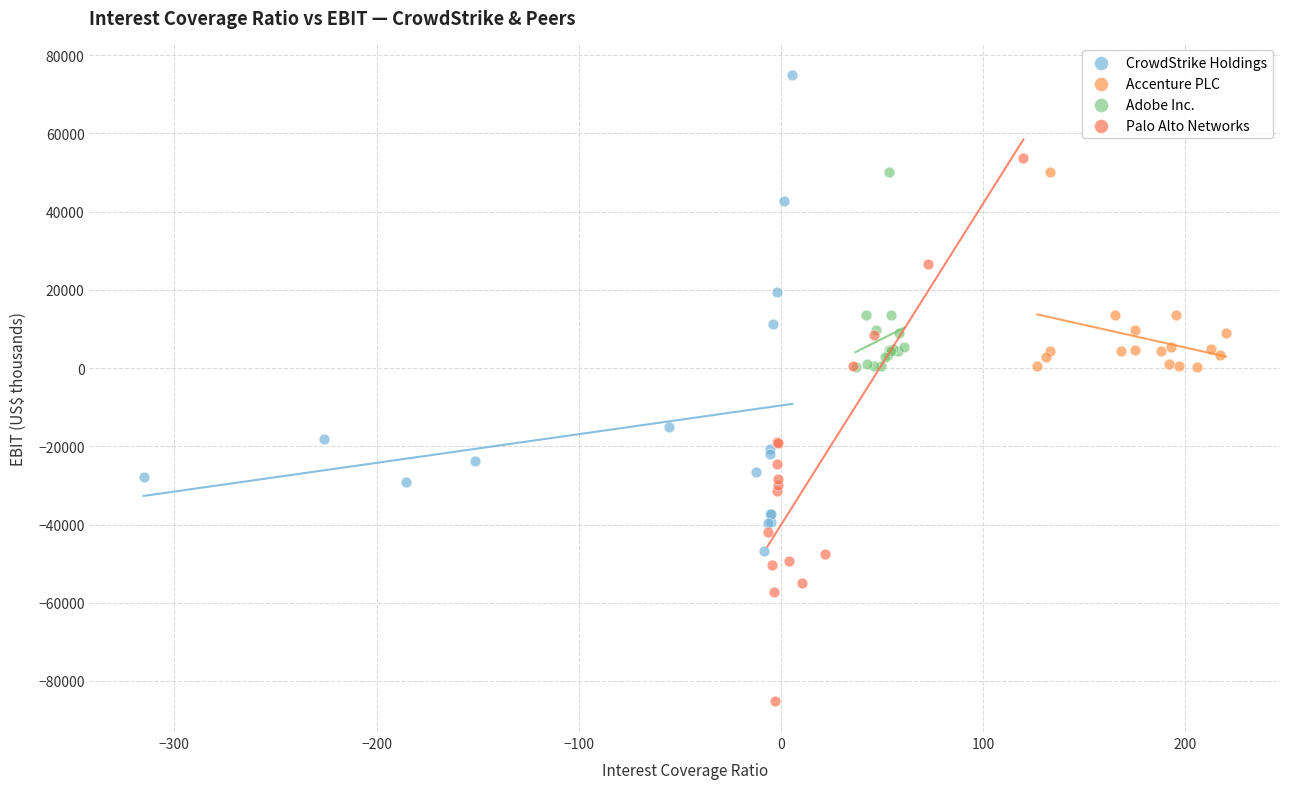

Which series reaches the minimum Y coordinate?

Palo Alto Networks